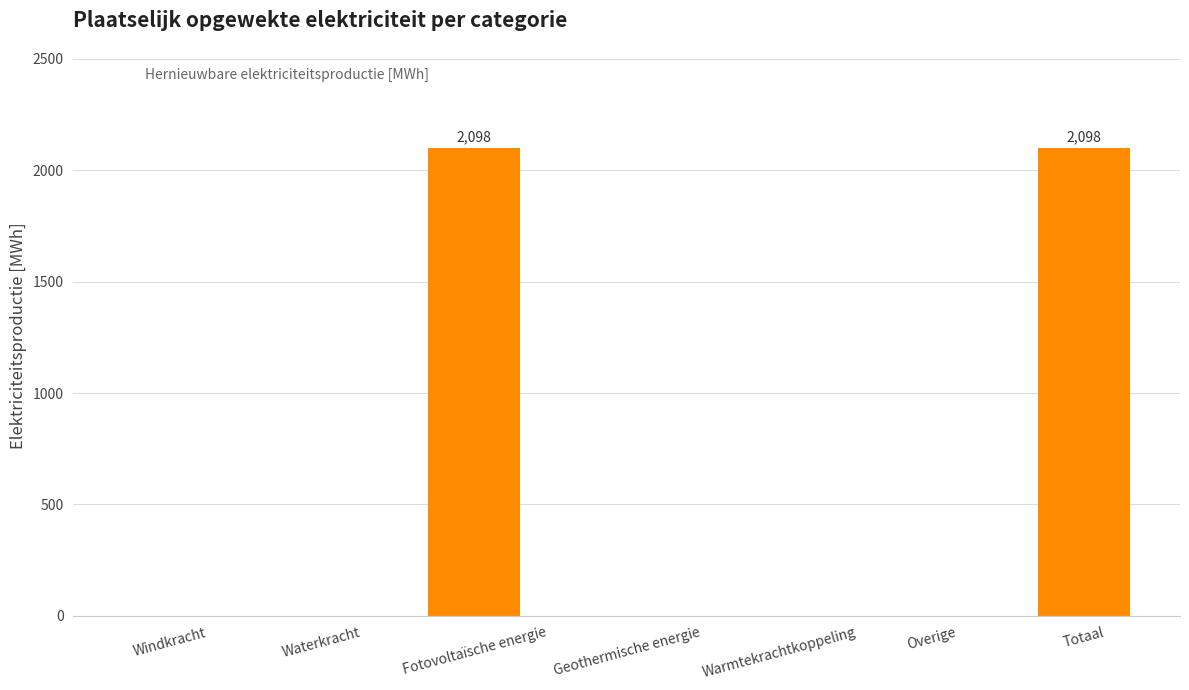

Which has a higher value, Totaal or Windkracht?

Totaal